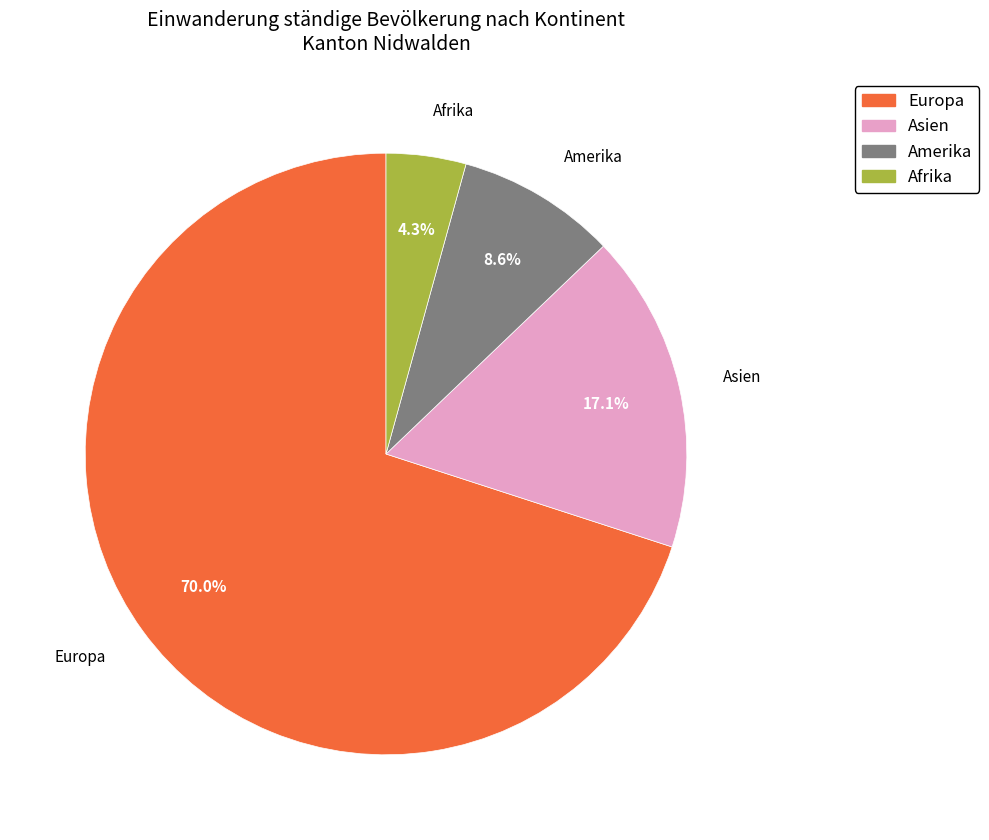

Is there a majority slice in this chart?

Yes